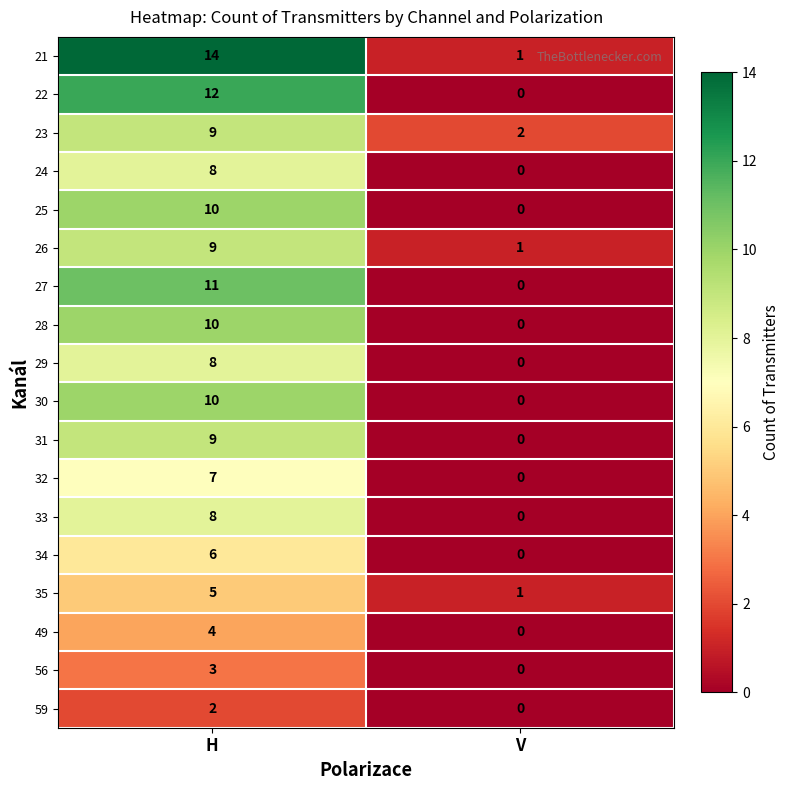

How many distinct data groups are displayed?

18